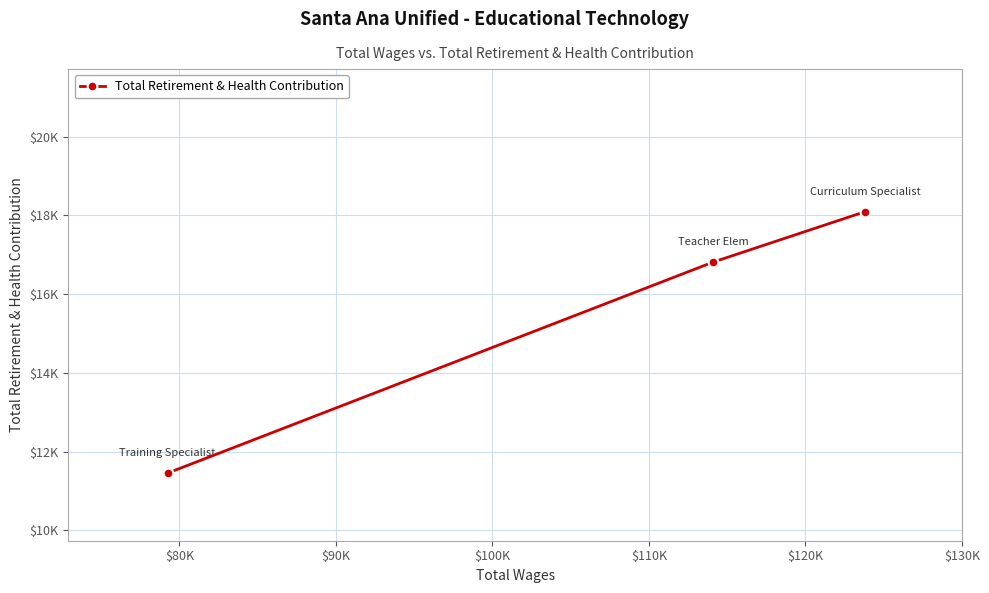

What is the average value?

15454